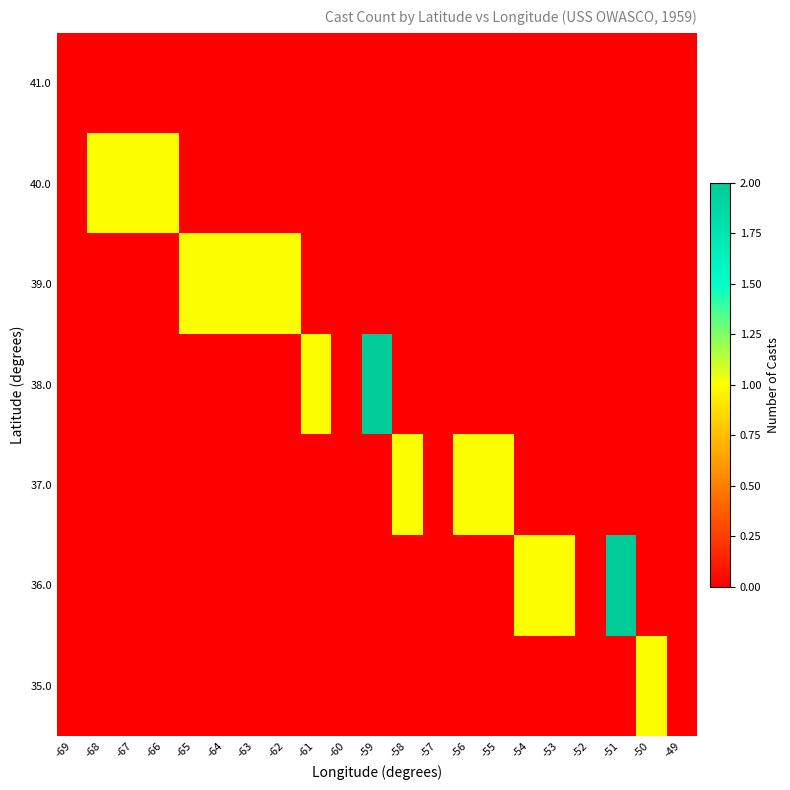

At how many categories does at least one series exceed 1?

2